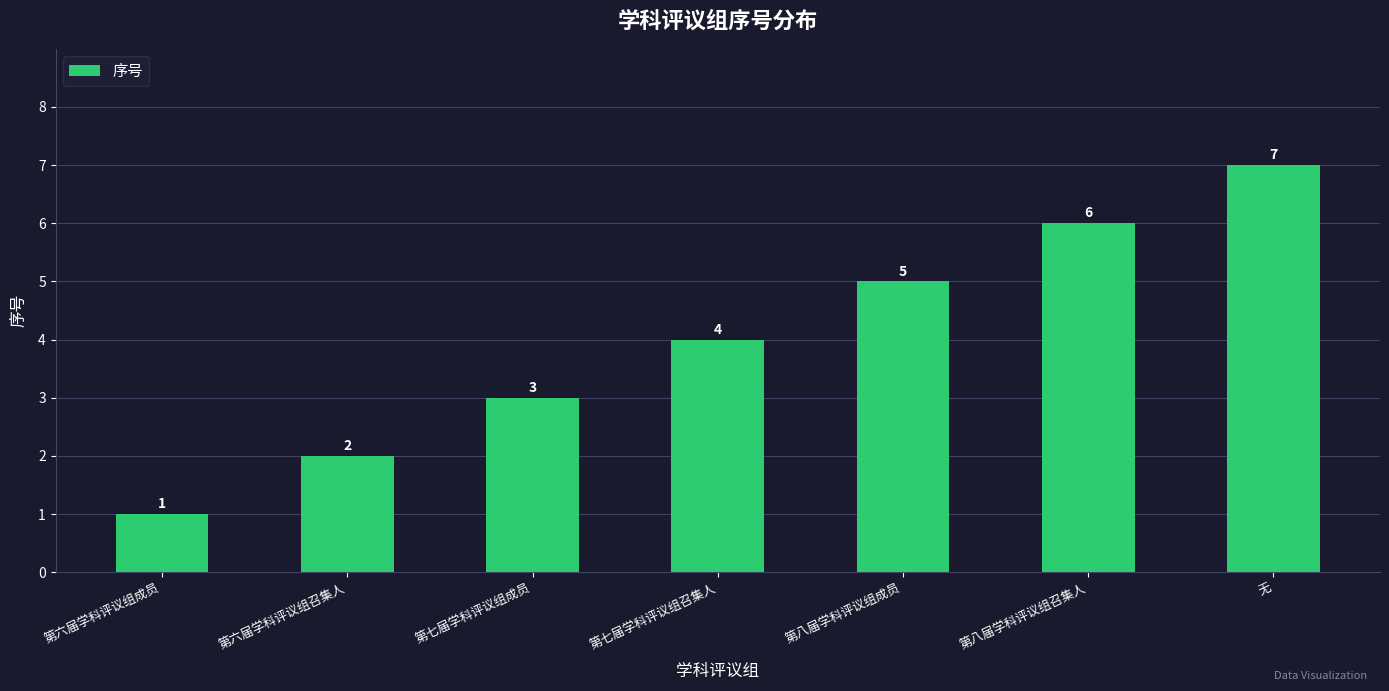

Reading right to left, transcribe all the data shown in this chart.

7	6	5	4	3	2	1